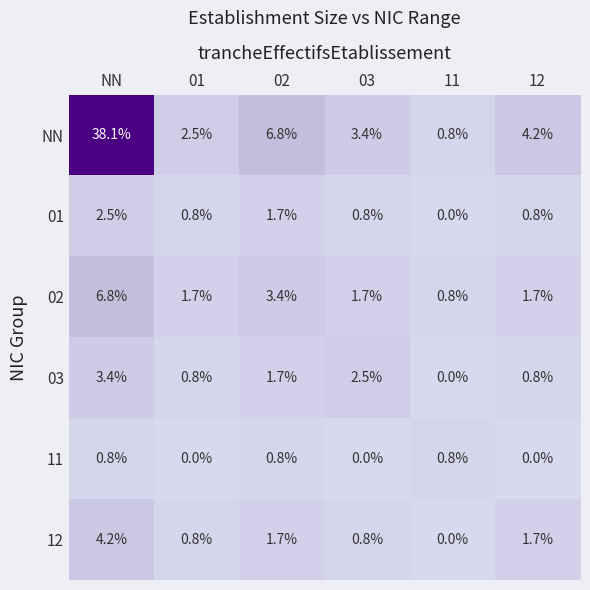

Rank the series by their maximum value, from lowest to highest.

11, 01, 03, 12, 02, NN